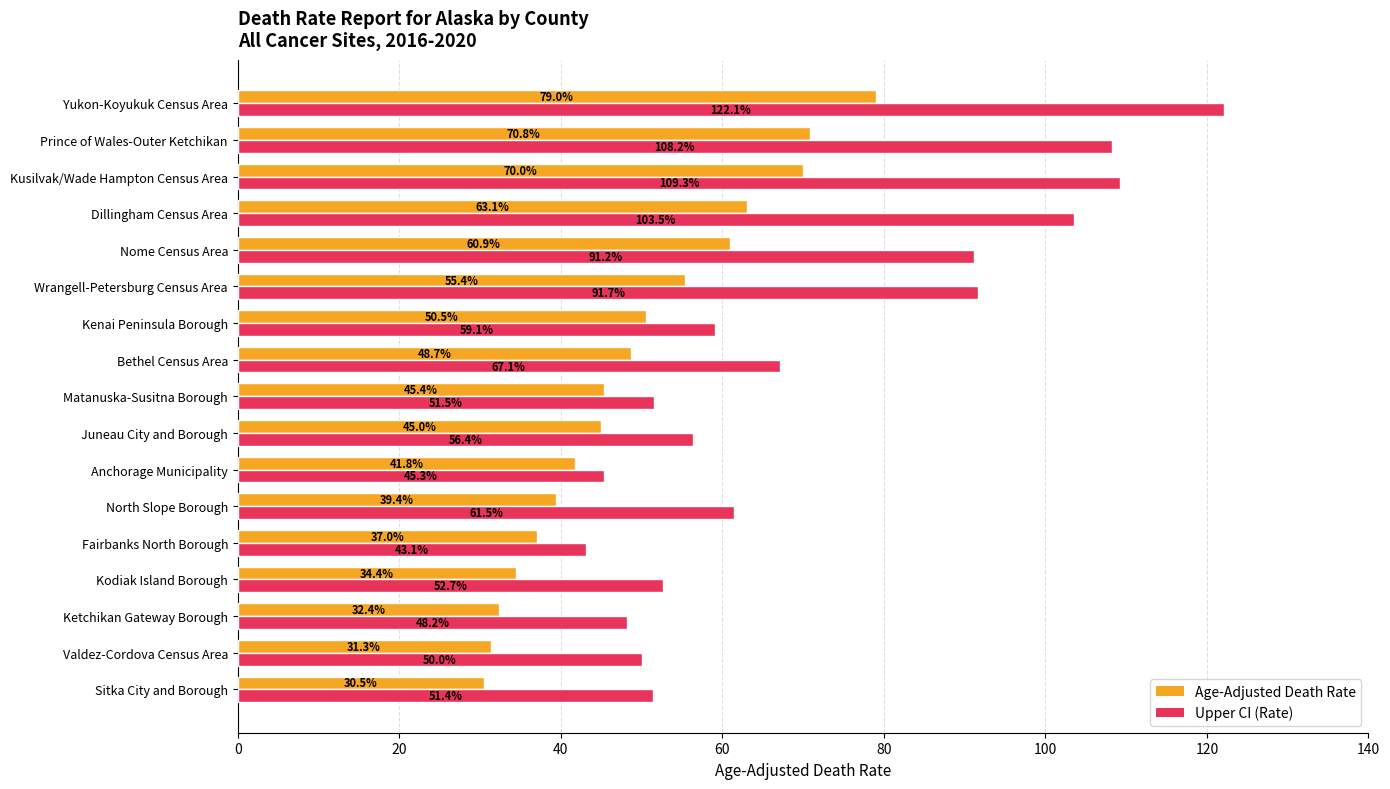

Which category has the lowest value in the Upper CI (Rate) series?

Fairbanks North Borough